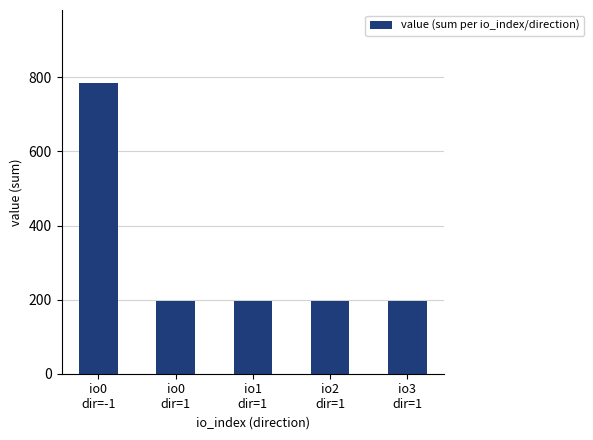

Is it true that the value at io3
dir=1 is 109.8?

False